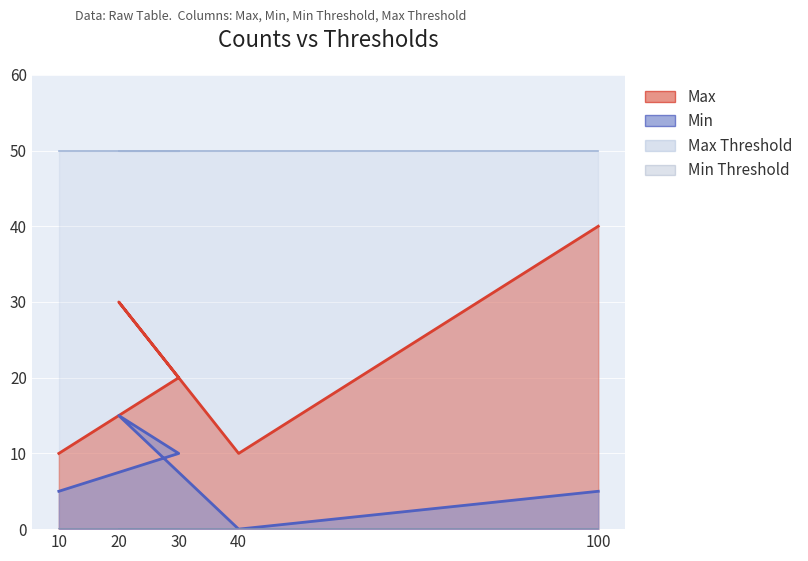

True or false: Min and Max cross at least once.

False